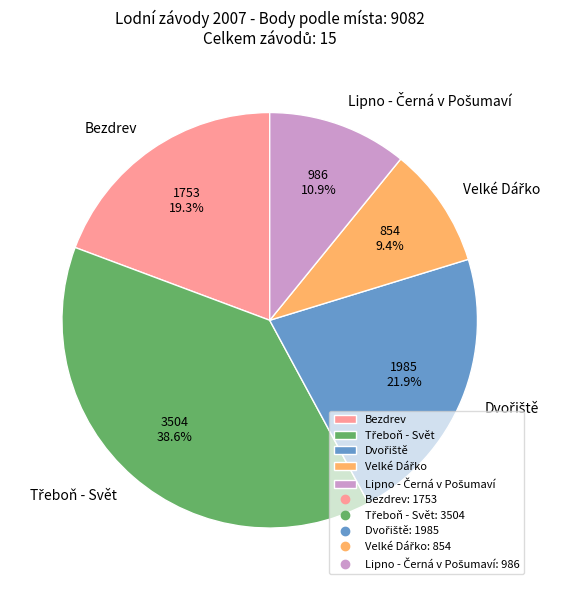

Does any single category account for the majority?

No